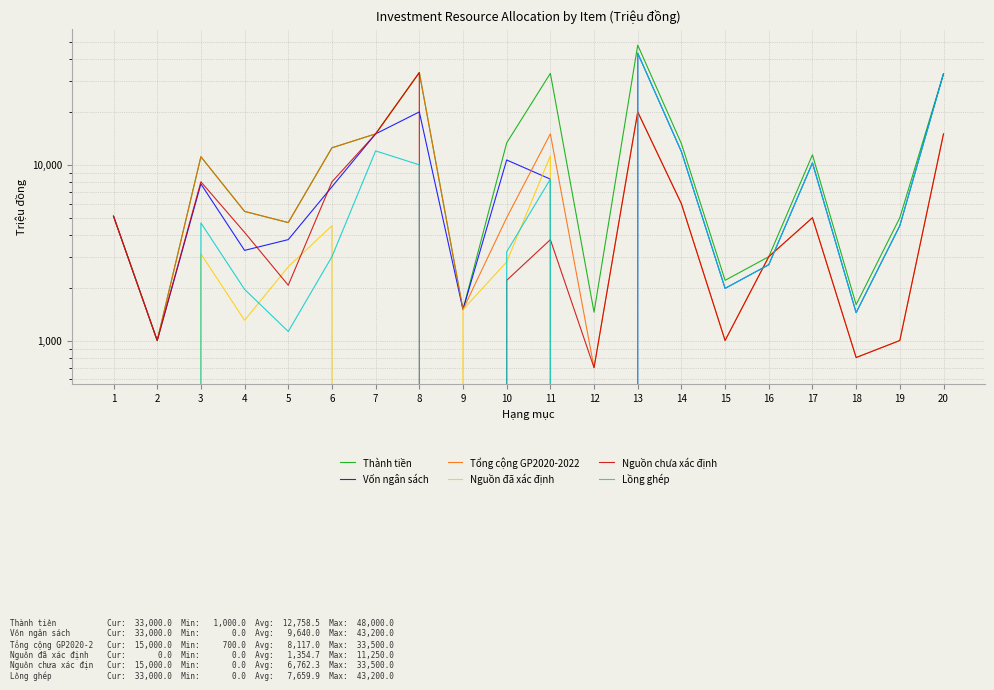

Between 4 and 16, which series saw the biggest shift?

Thành tiền